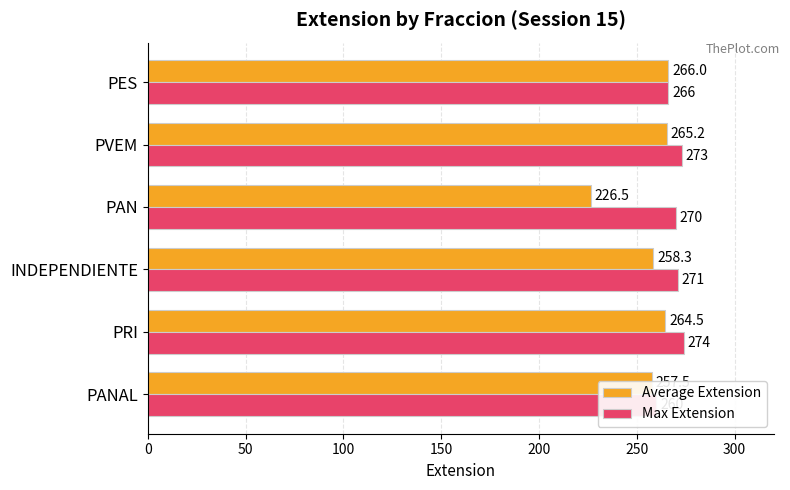

What is the value of the Max Extension bar at the 5th from the left?

273.0